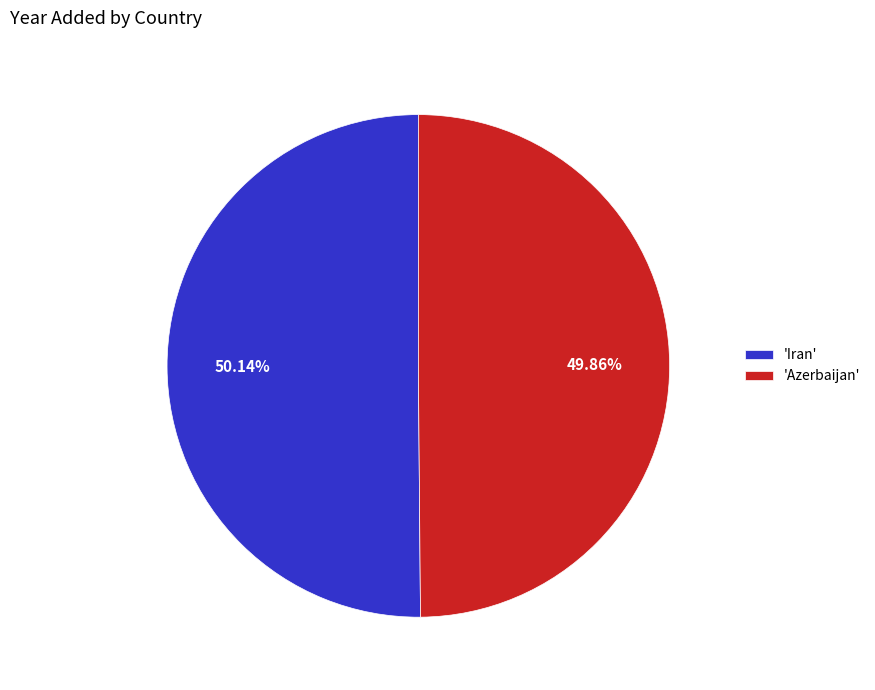

Do 'Azerbaijan' and 'Iran' together represent more than half of the pie?

Yes